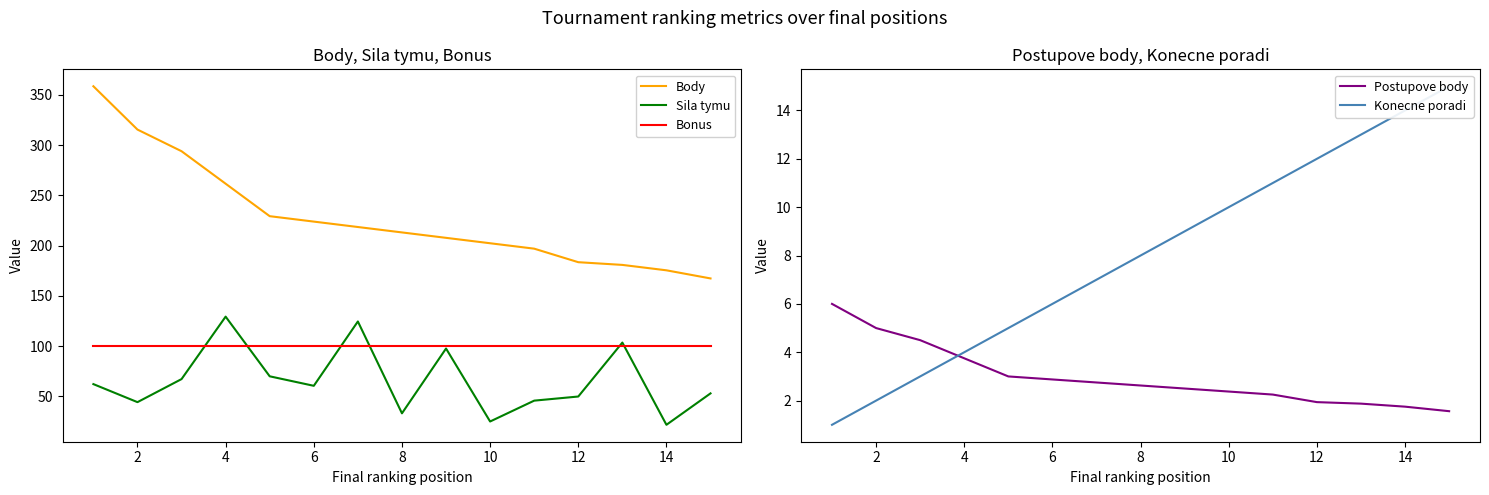

True or false: Bonus and Body intersect in this chart.

False